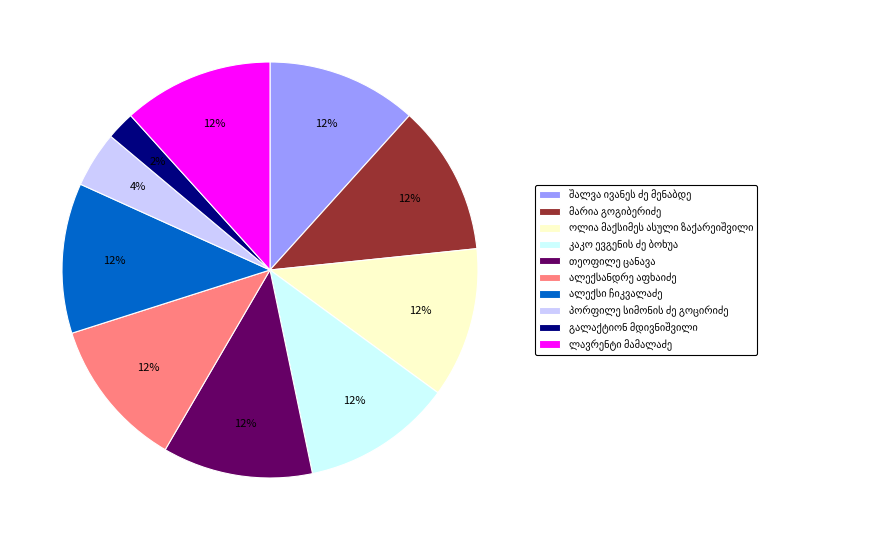

How many segments does this pie chart have?

10